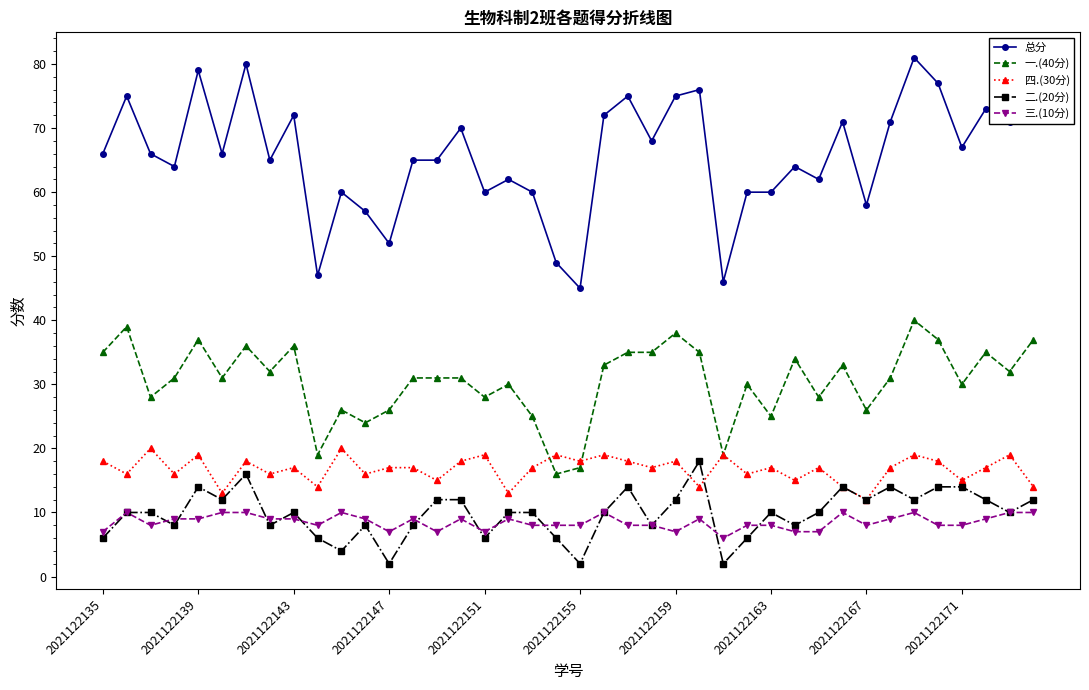

True or false: 三.(10分) and 一.(40分) cross at least once.

False